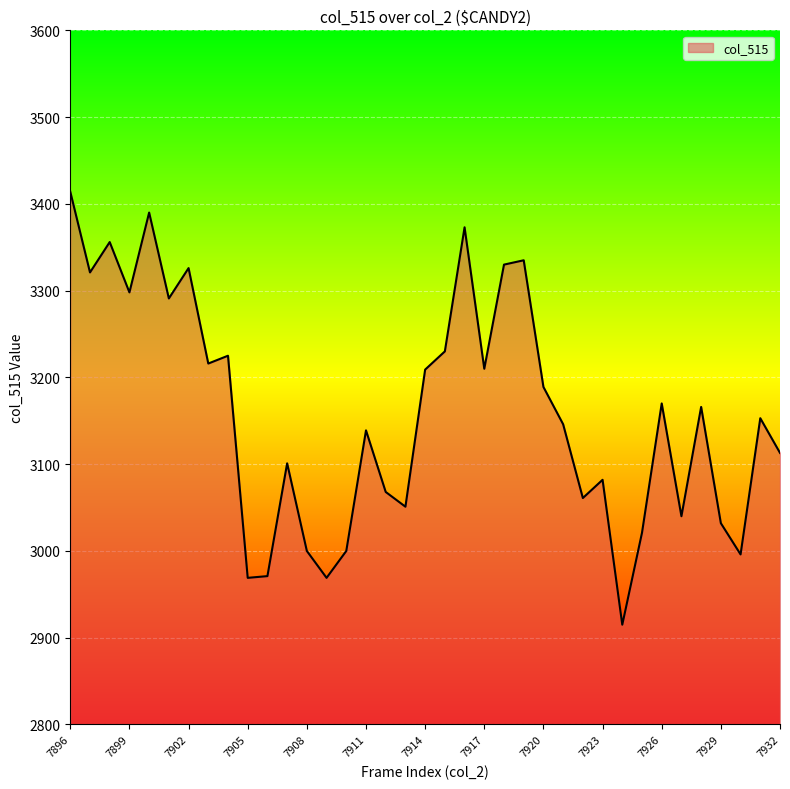

What is the difference between the maximum and minimum values?

499